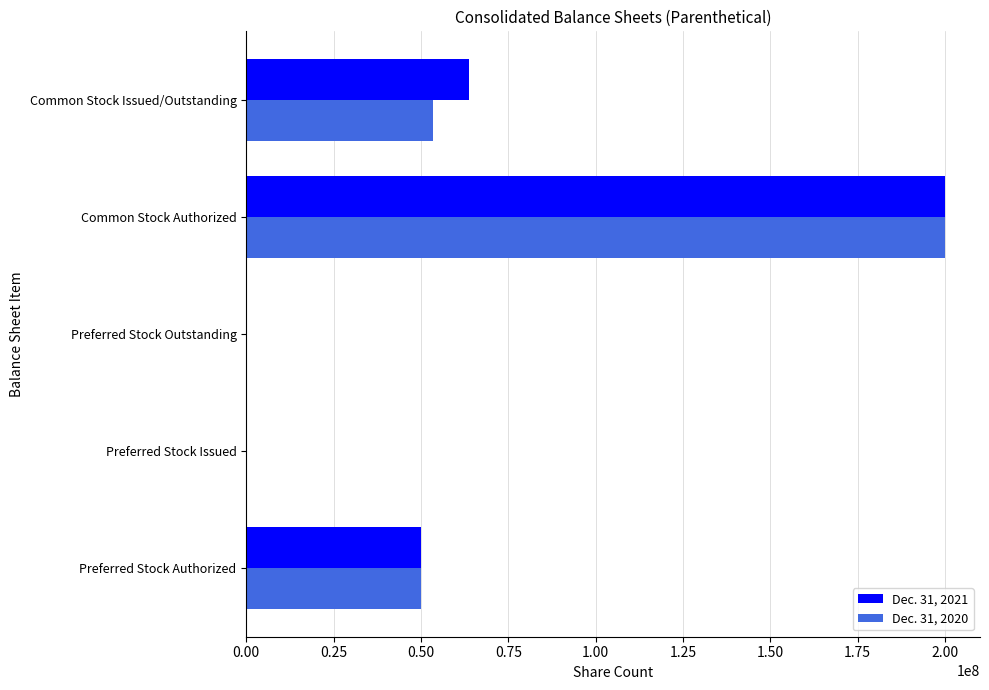

What are all the series names shown in the legend?

Dec. 31, 2021, Dec. 31, 2020